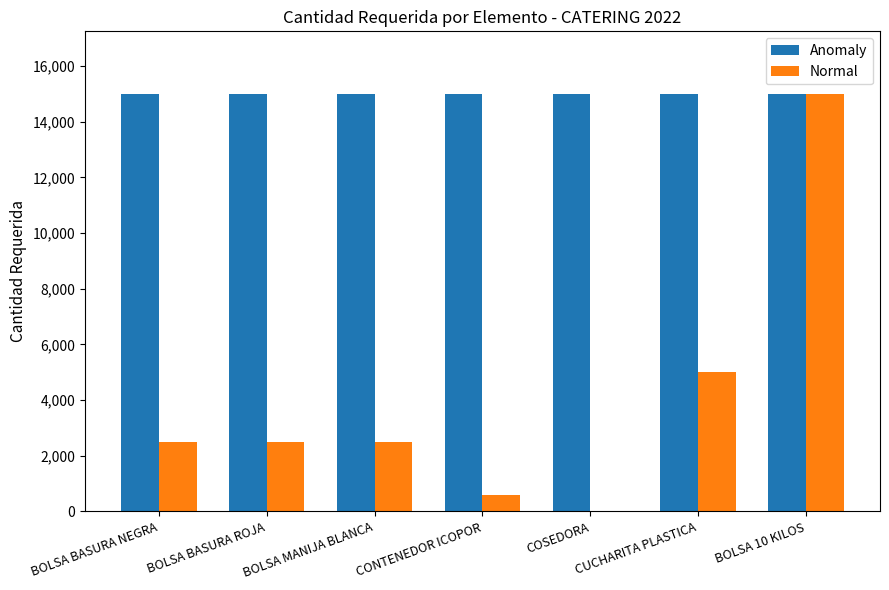

At which label is Normal closest to 7503?

CUCHARITA PLASTICA